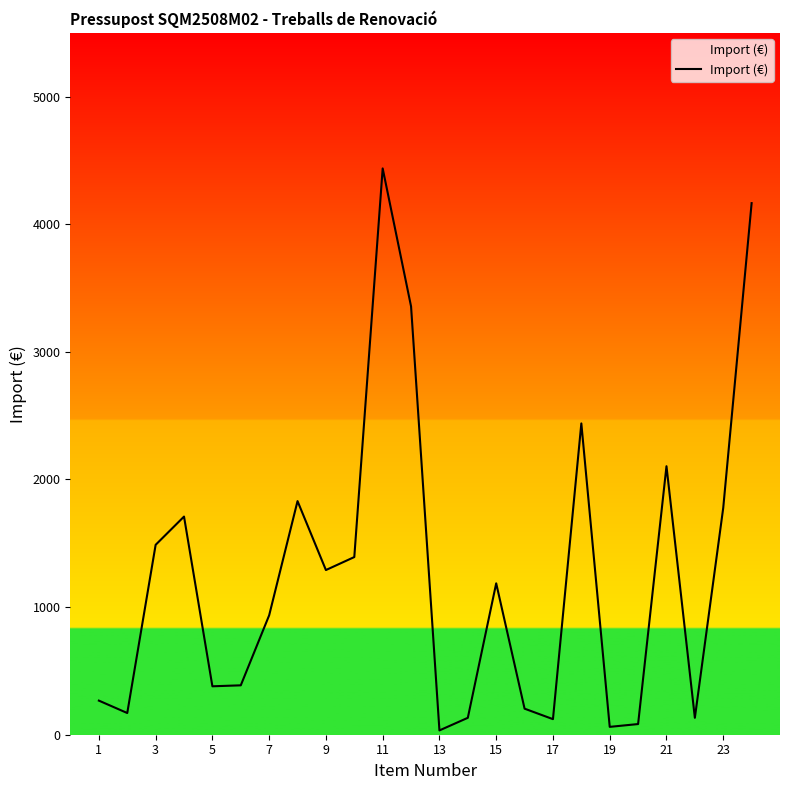

What is the greatest value displayed?

4437.5